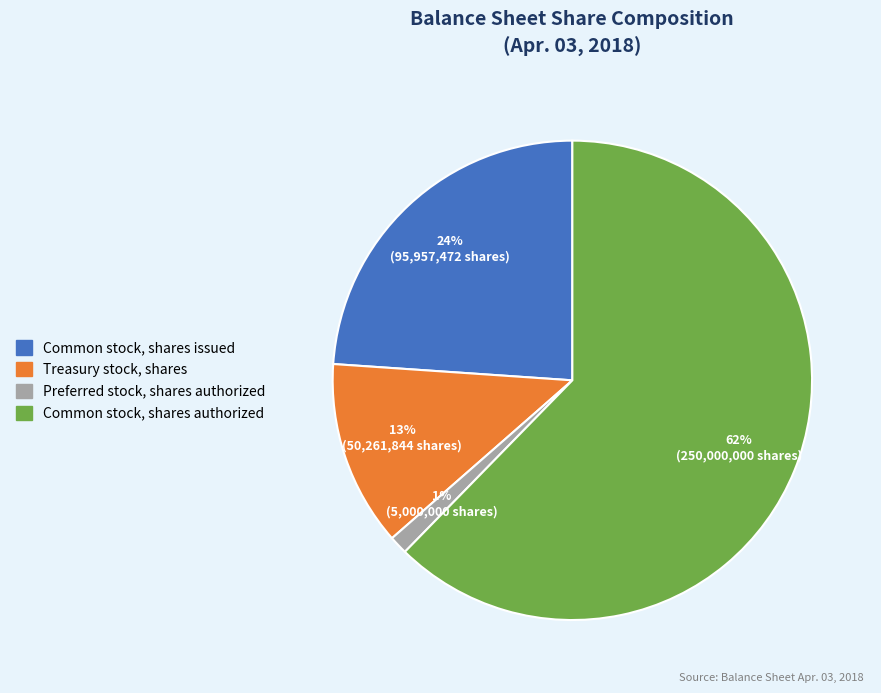

Between Common stock, shares issued and Treasury stock, shares, which is larger?

Common stock, shares issued